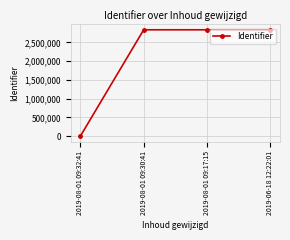

Which category has the lowest value across all series?

2019-08-01 09:32:41